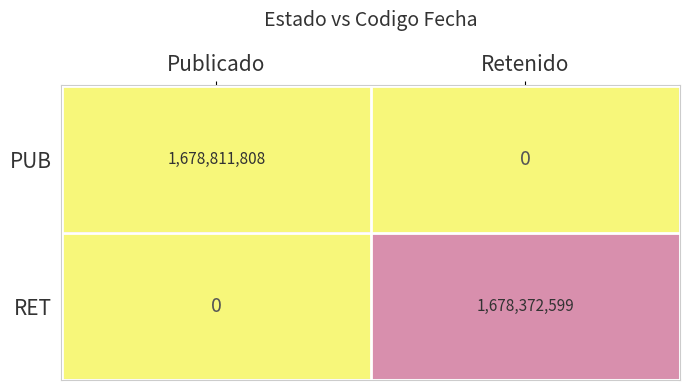

How many positive values does the RET series have?

1